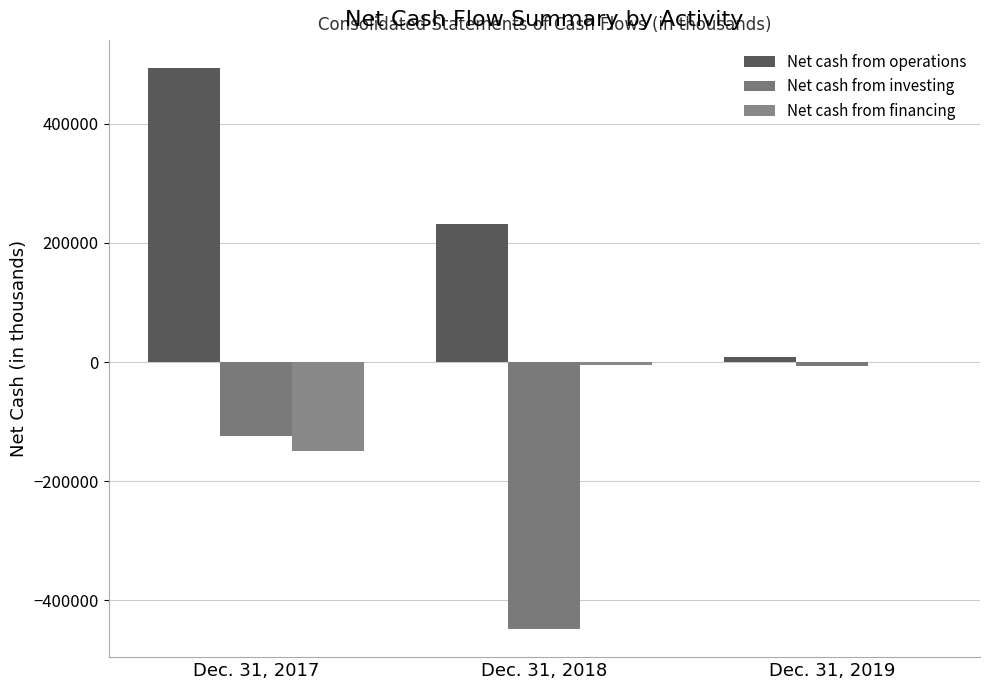

What is the approximate value of Net cash from investing at Dec. 31, 2019, to the nearest 50?

-6850